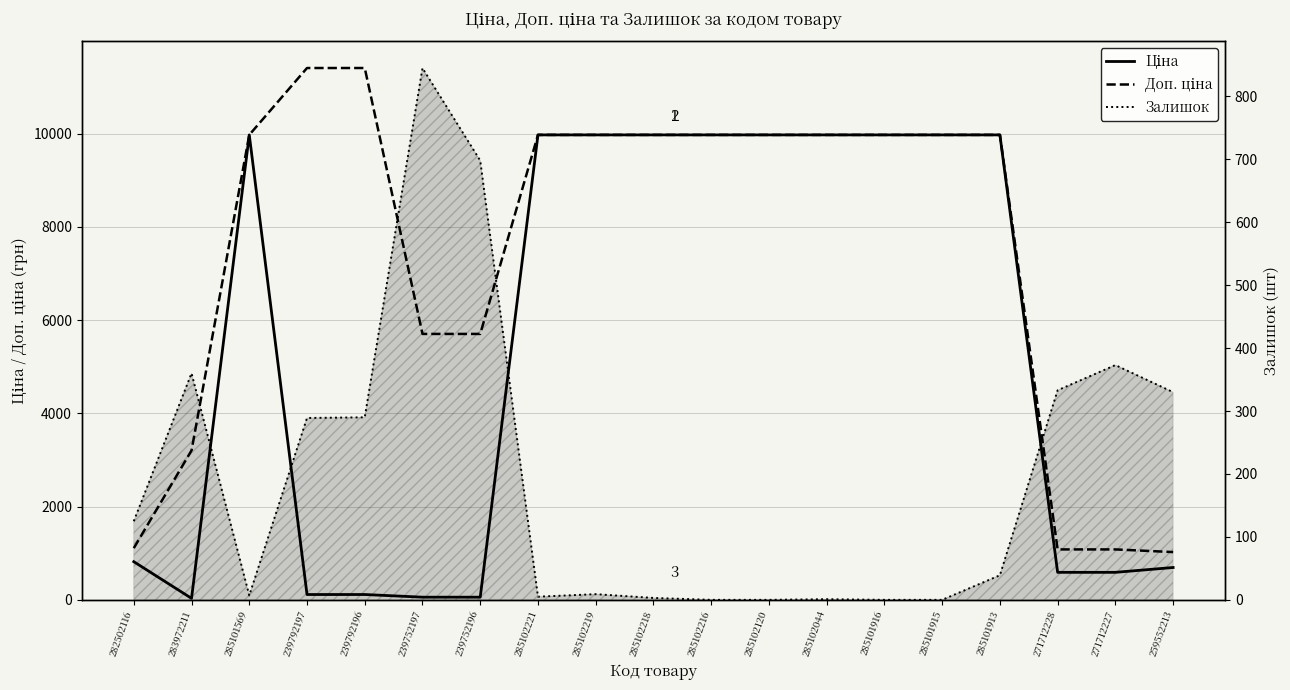

What is the label of the 8th point from the right?

285102120